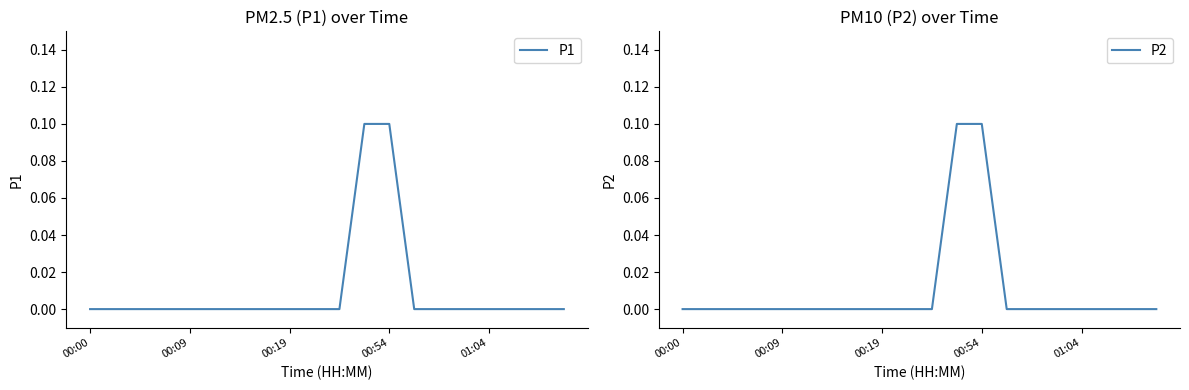

The P1 series shows 0.2 at 11. True or false?

False